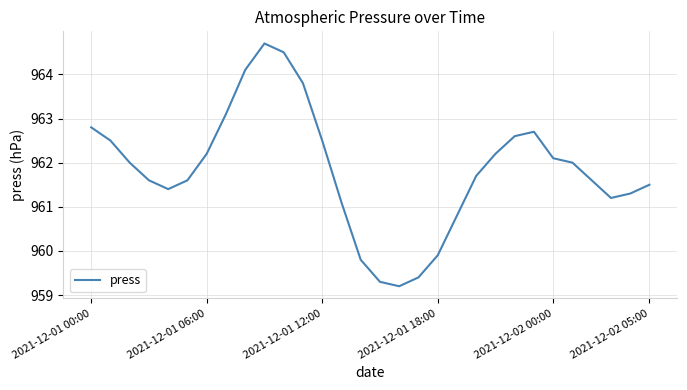

What is the smallest value displayed?

959.2